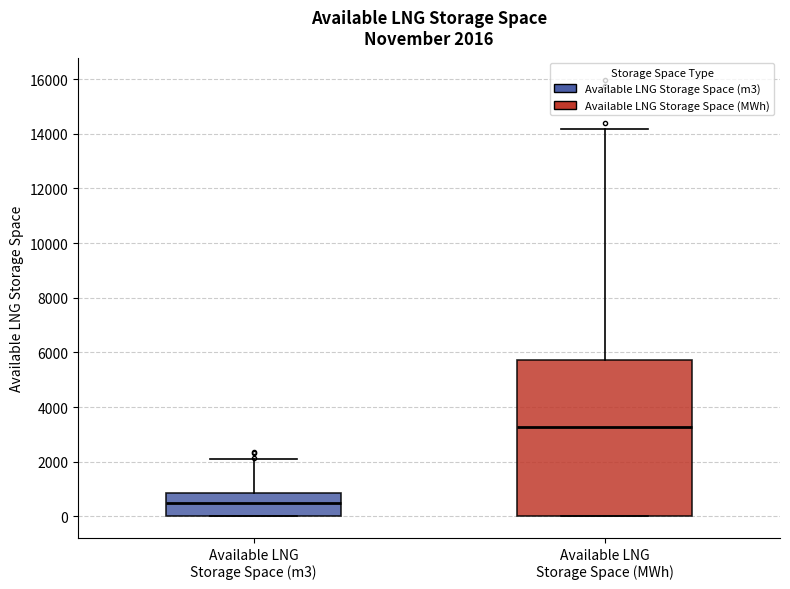

Which box's median line is the highest?

Available LNG Storage Space (MWh)